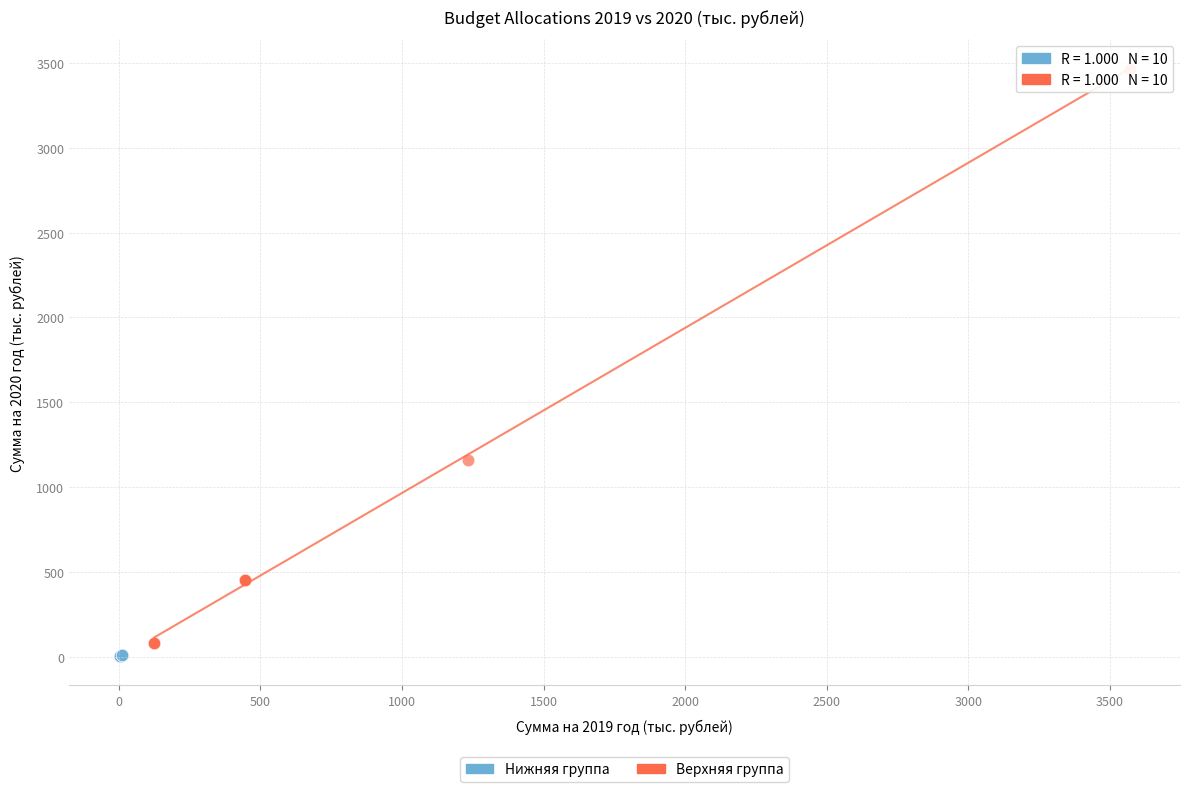

Which series contains the lowest Y value?

Нижняя группа